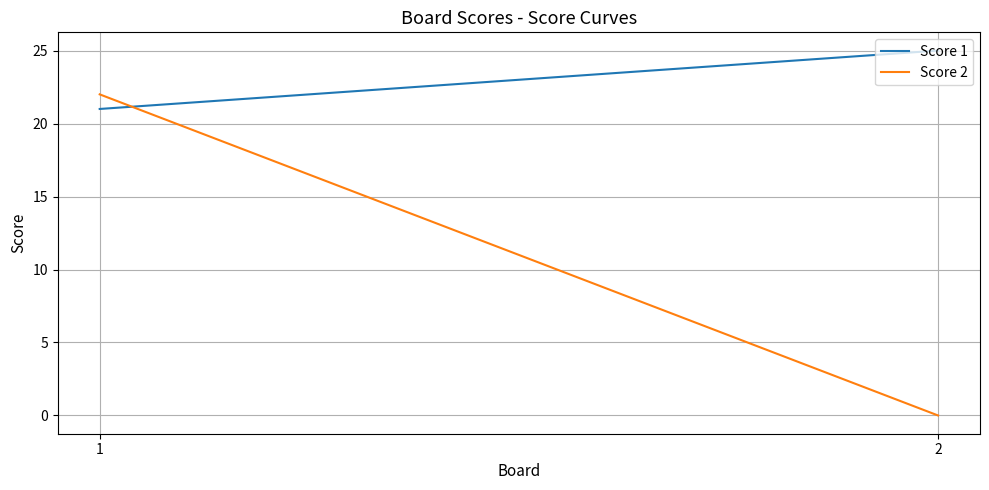

Reading left to right, list all the values displayed in this chart.

Score 1: 1=21	2=25
Score 2: 1=22	2=0